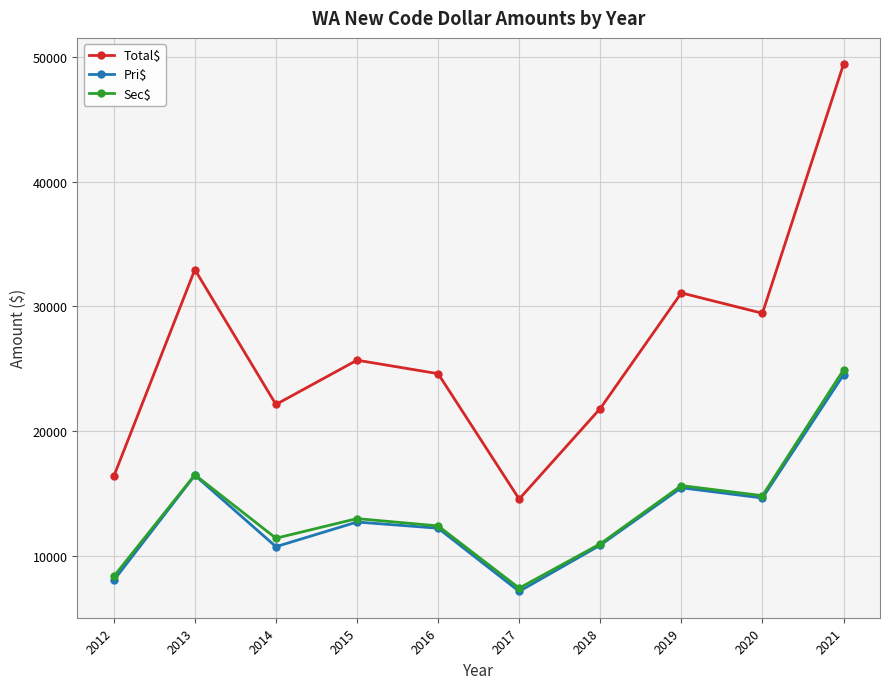

The value of Sec$ at 2017 is 2346.4. True or false?

False